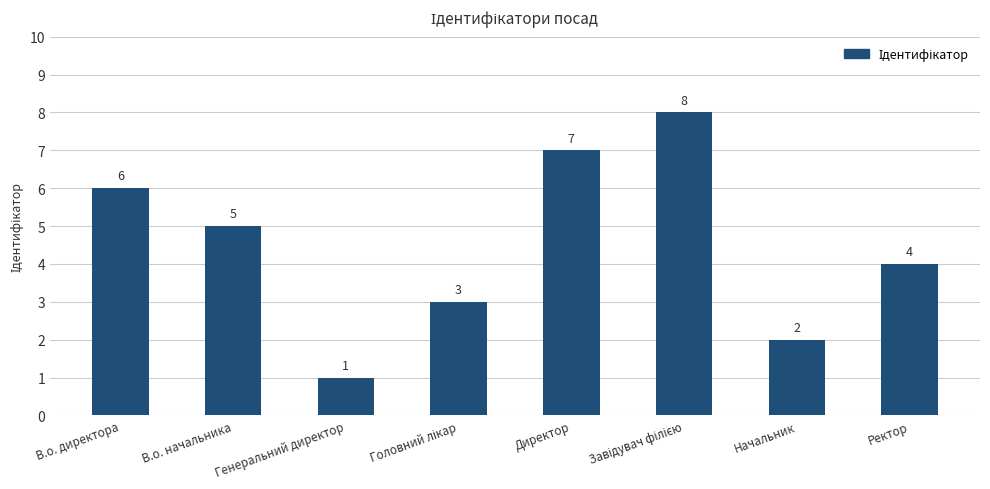

How many categories are shown in the chart?

8